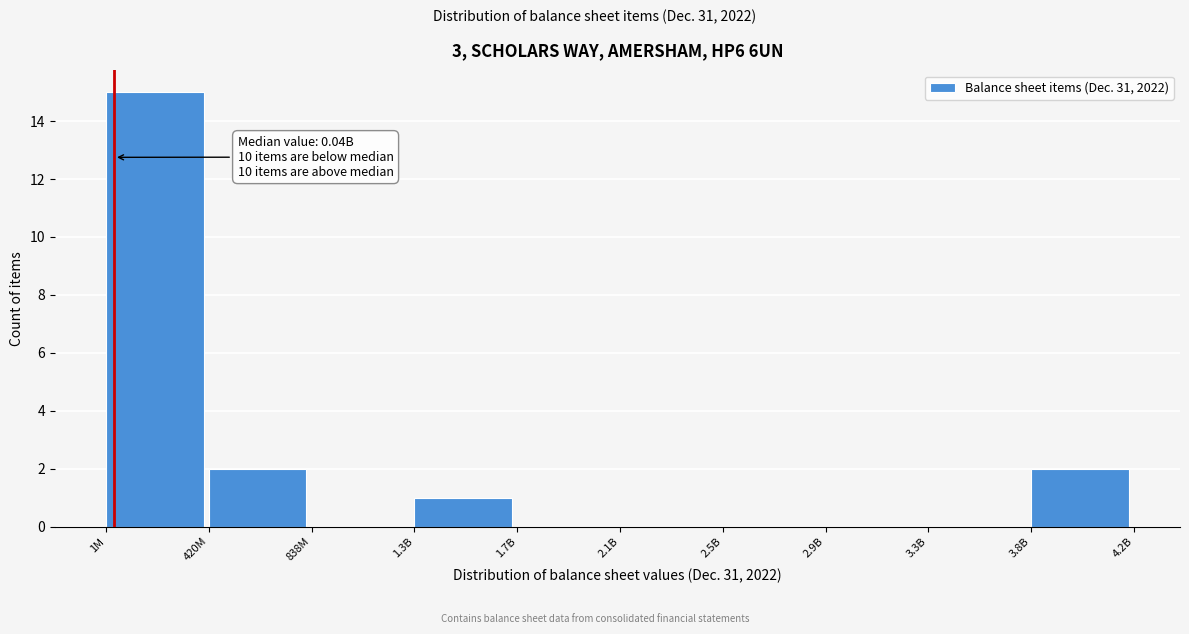

Reading left to right, what are all the values shown in this chart?

1M=15	420M=2	838M=0	1.3B=1	1.7B=0	2.1B=0	2.5B=0	2.9B=0	3.3B=0	3.8B=2